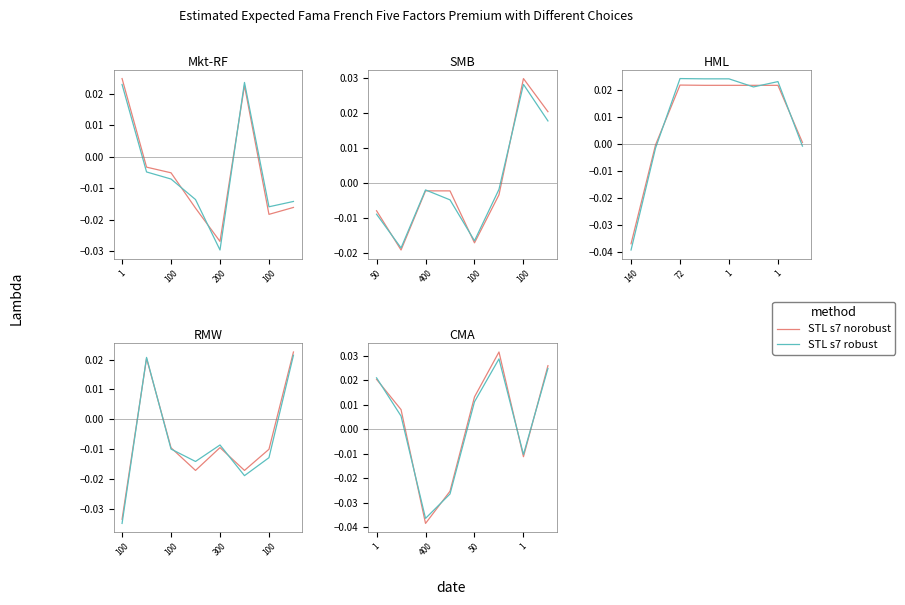

At which label does STL s7 norobust reach its minimum?

400